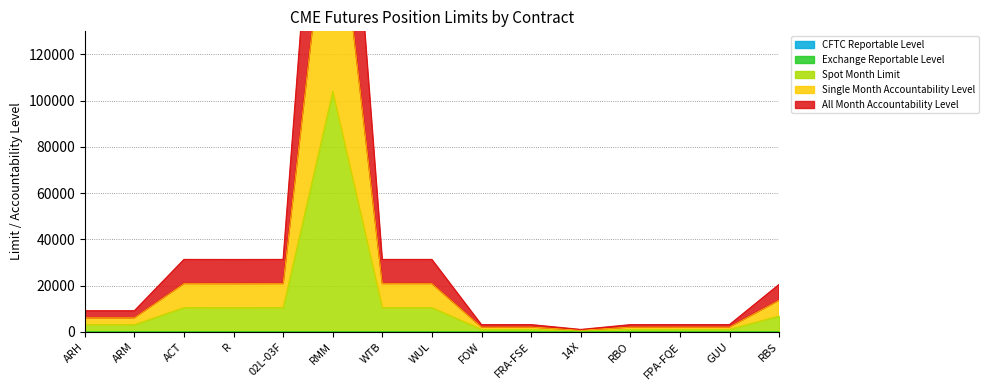

What is the sum of the Exchange Reportable Level values at FRA-FSE and ACT?

100